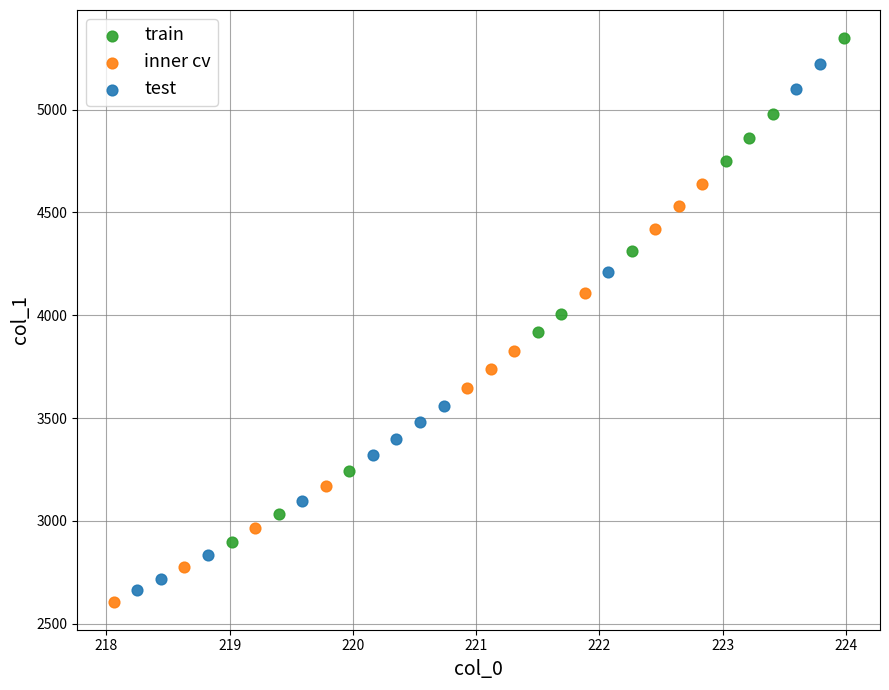

Which series contains the lowest Y value?

inner cv